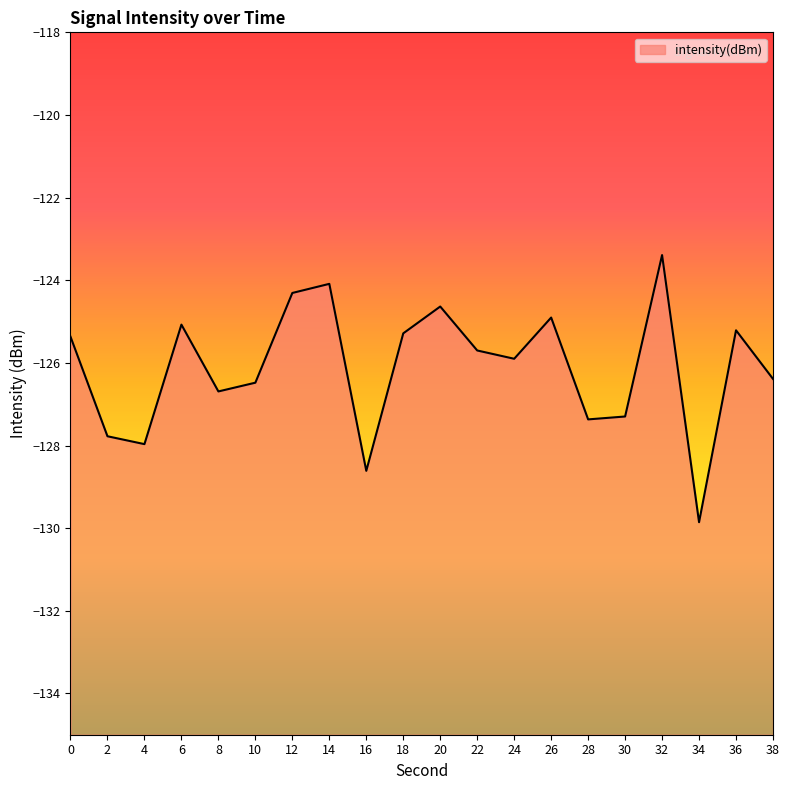

What is the average value?

-126.1